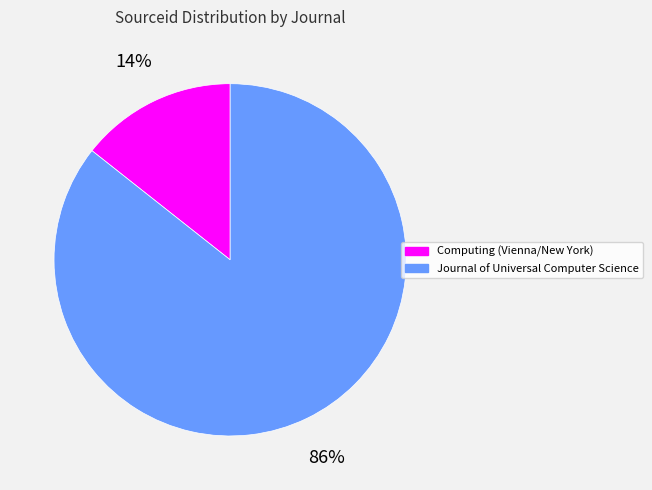

How many slices are in this pie chart?

2